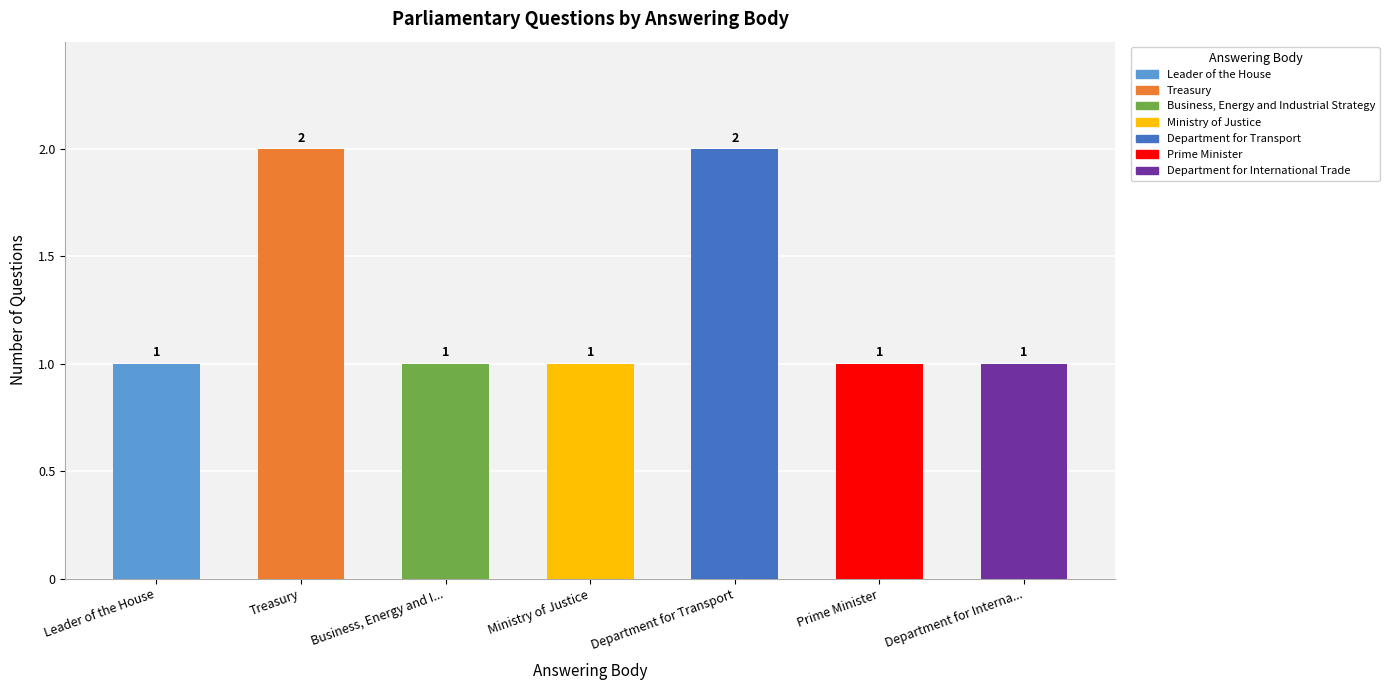

Read the value at Department for International Trade.

1